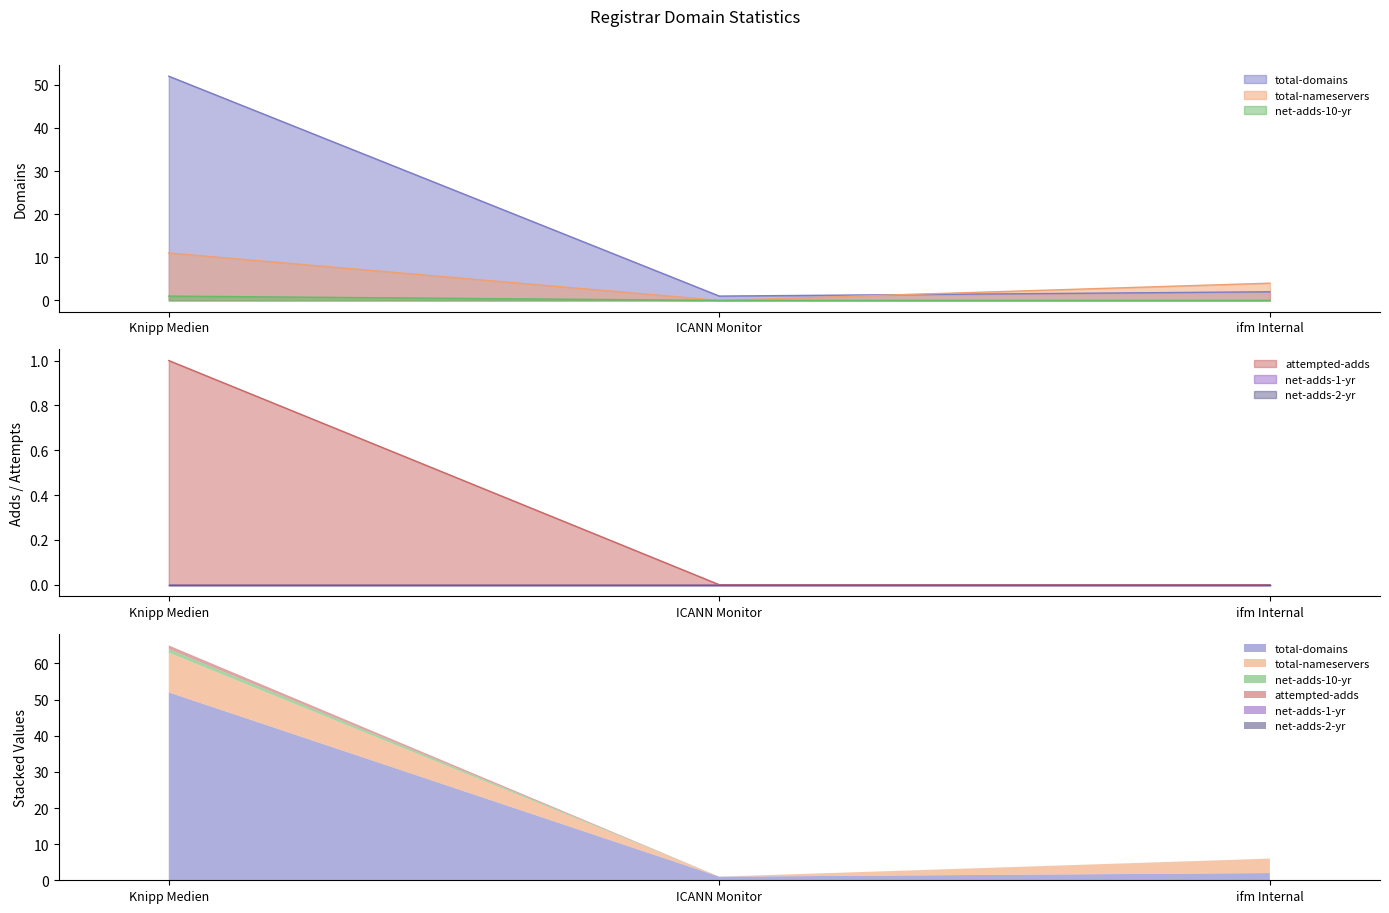

Where does the total-nameservers series first go above 4?

Knipp Medien